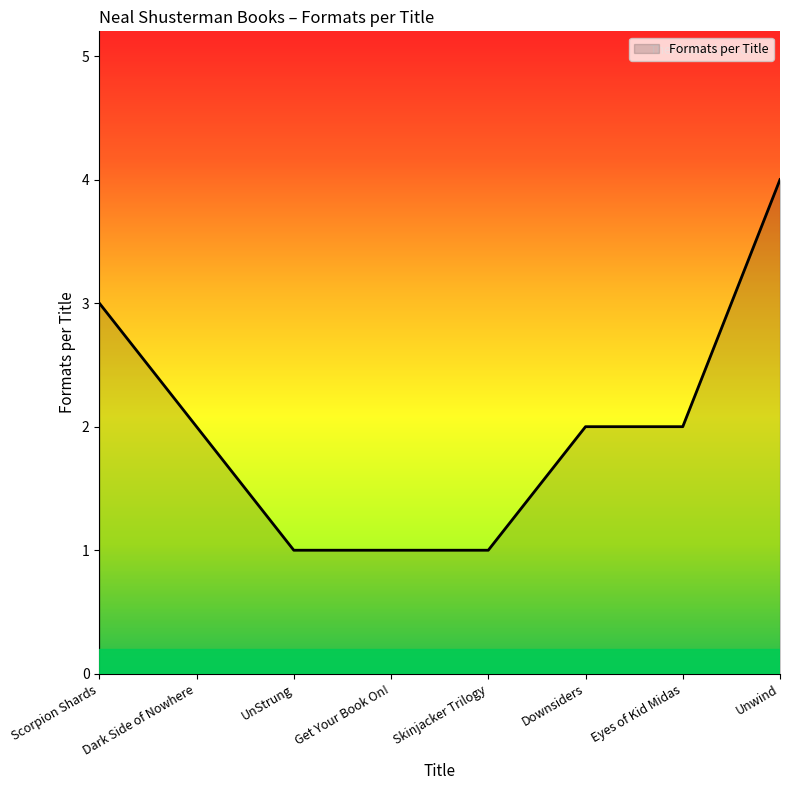

What position from the left is Skinjacker Trilogy?

5